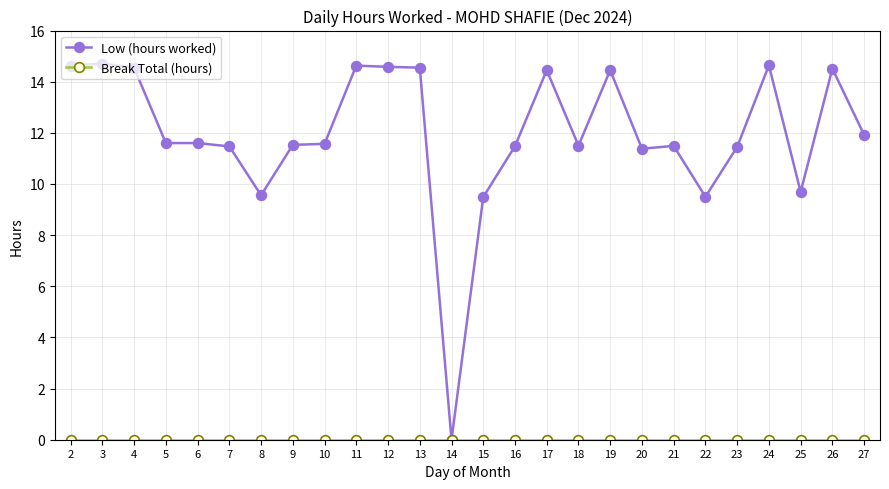

Is this an area chart (filled region under the line)?

No